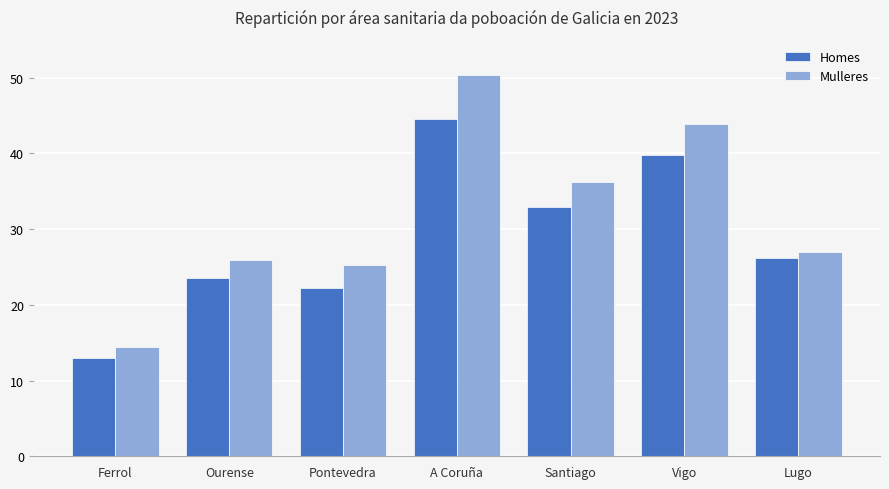

Does the chart contain stacked bars?

No